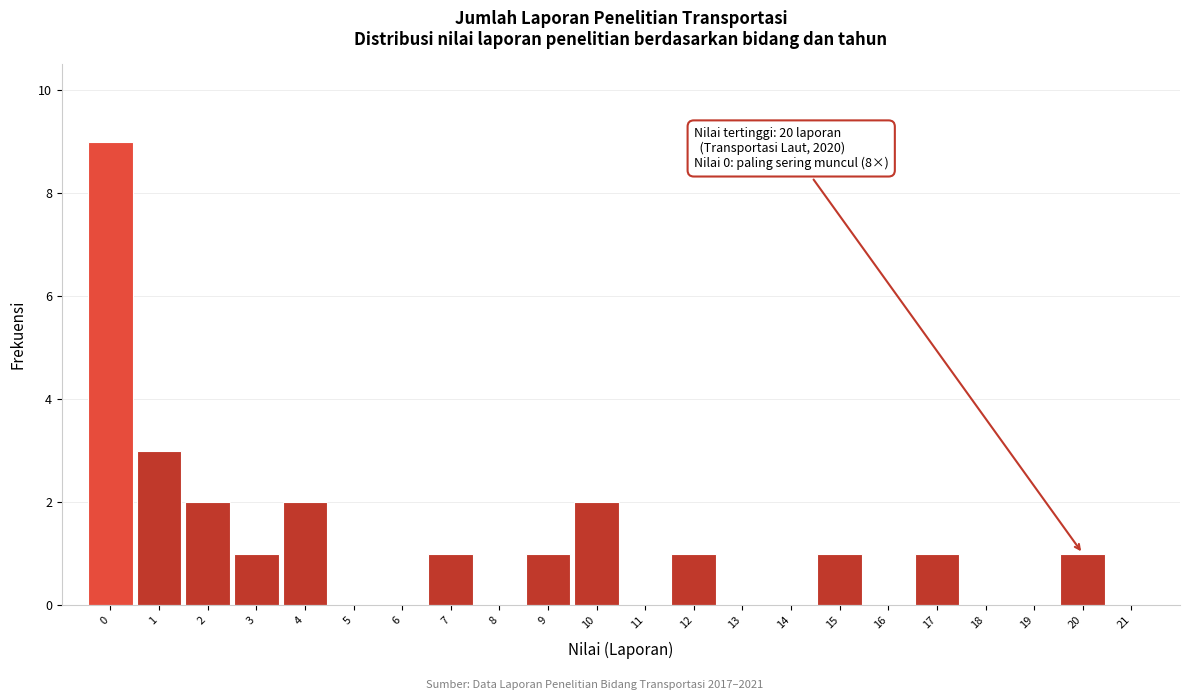

Which range on the x-axis has the tallest bar?

-0.5 to 0.5